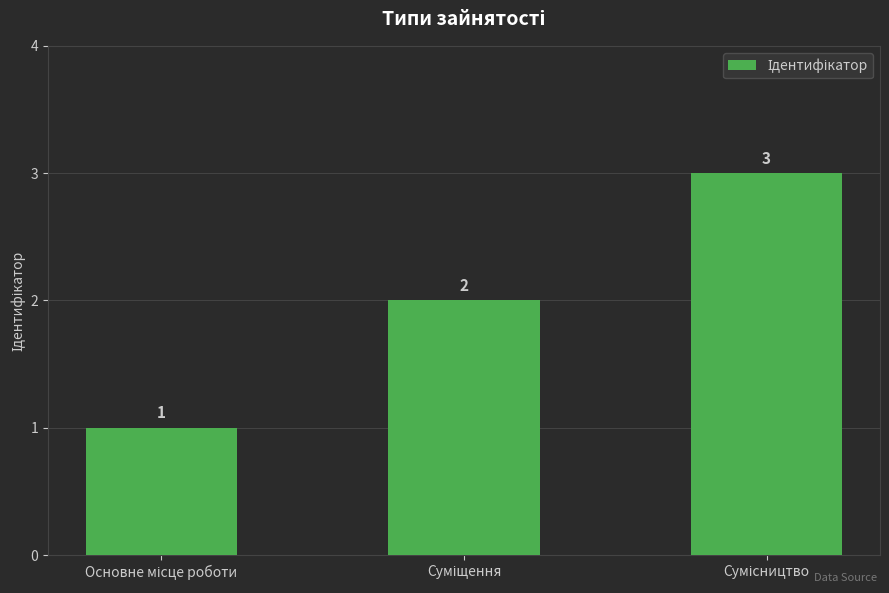

How many bars are there in total?

3